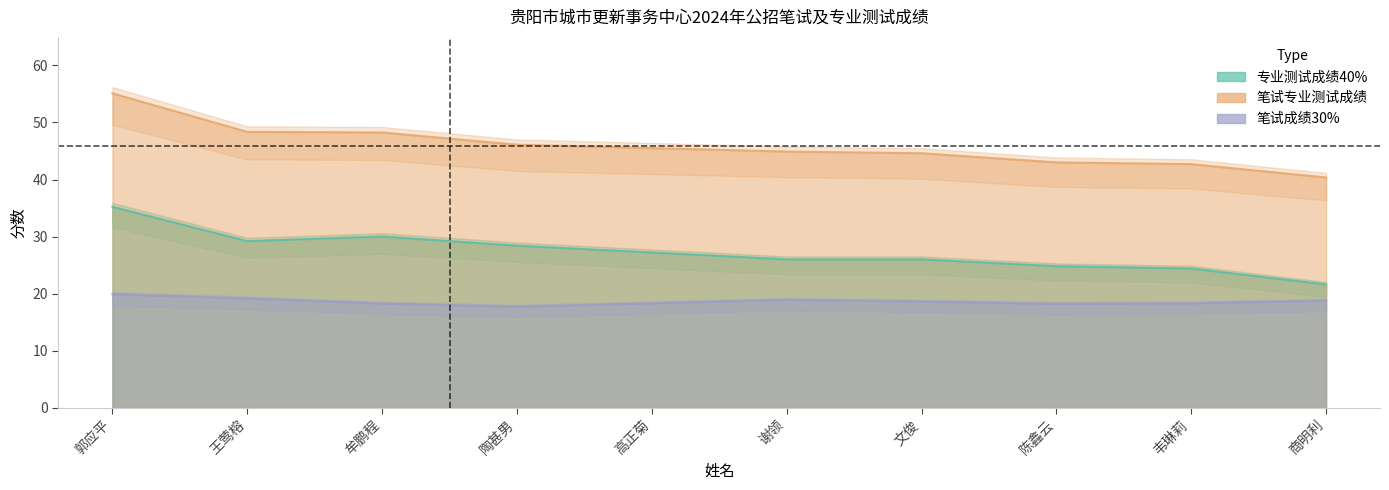

What position from the right is 牟鹏程?

8